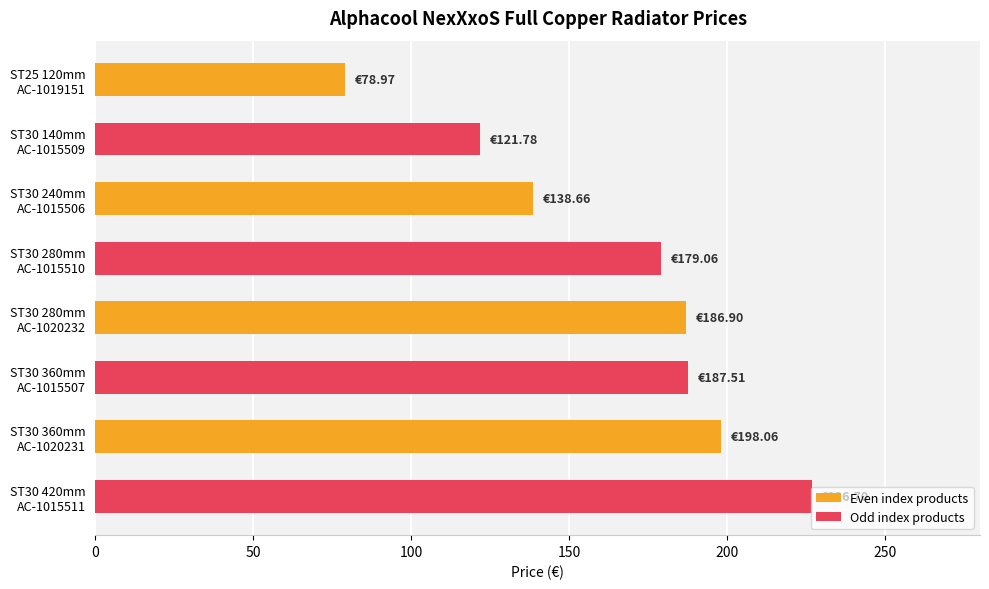

What is the difference between the maximum and minimum values?

147.7